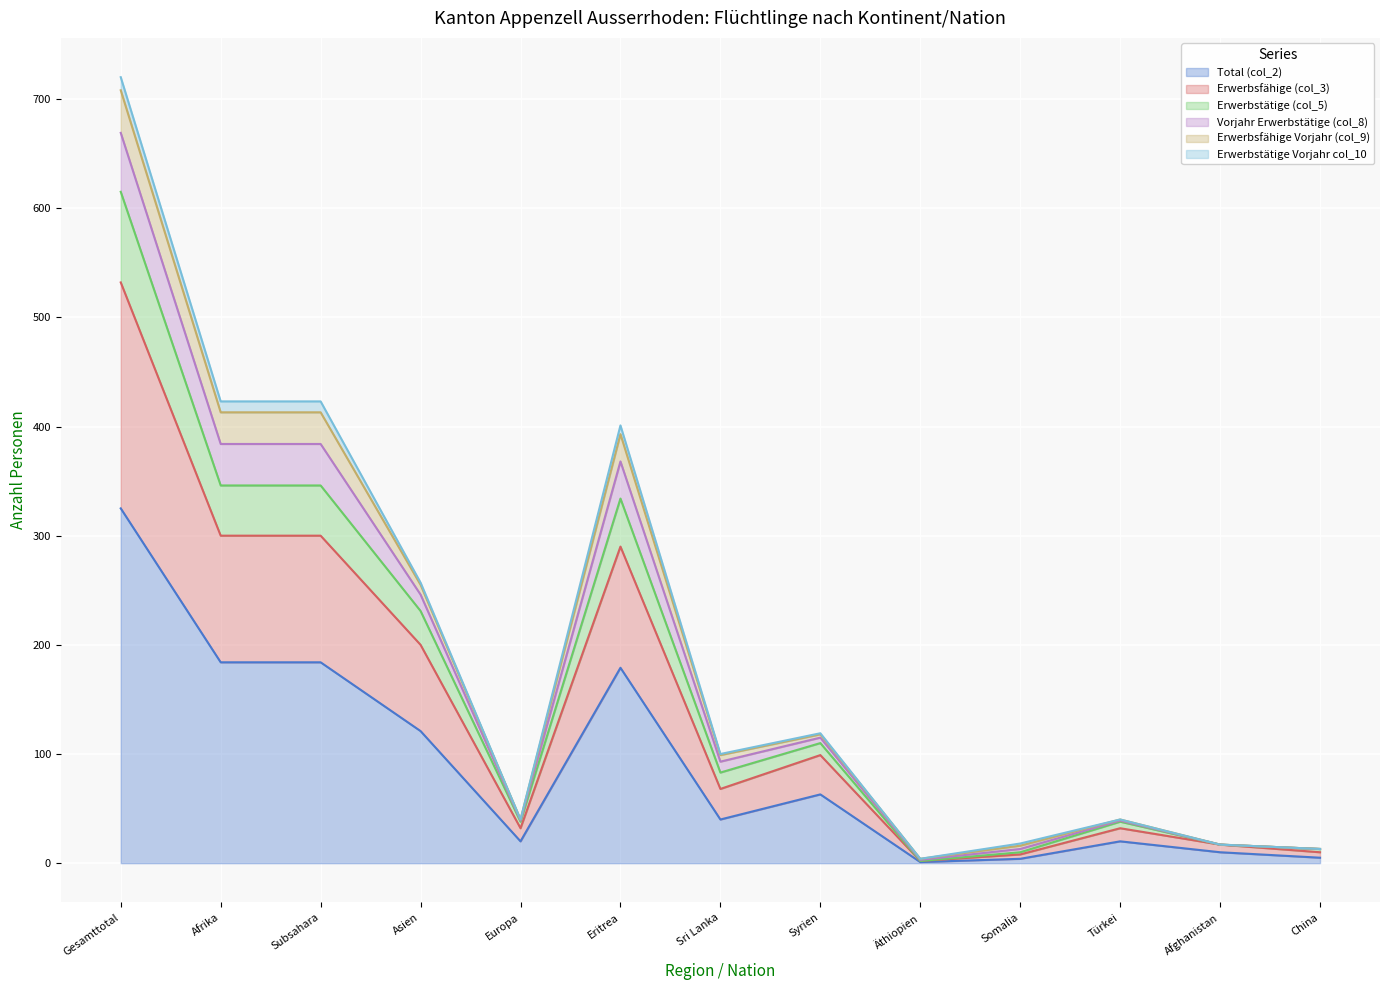

How many lines are shown in the chart?

6